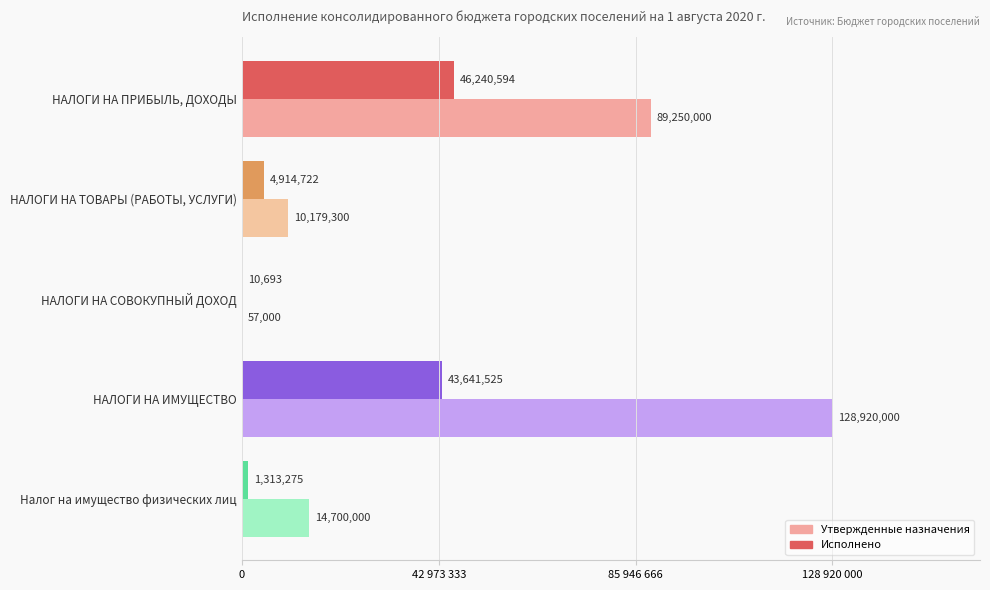

What are all the series names shown in the legend?

Утвержденные назначения, Исполнено